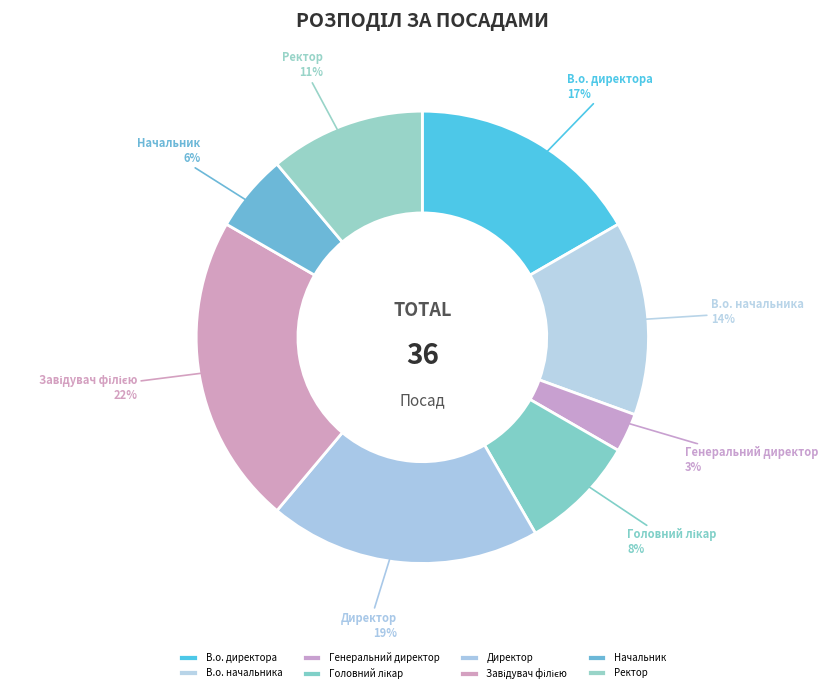

What percentage is the Ректор slice, to the nearest percent?

11%